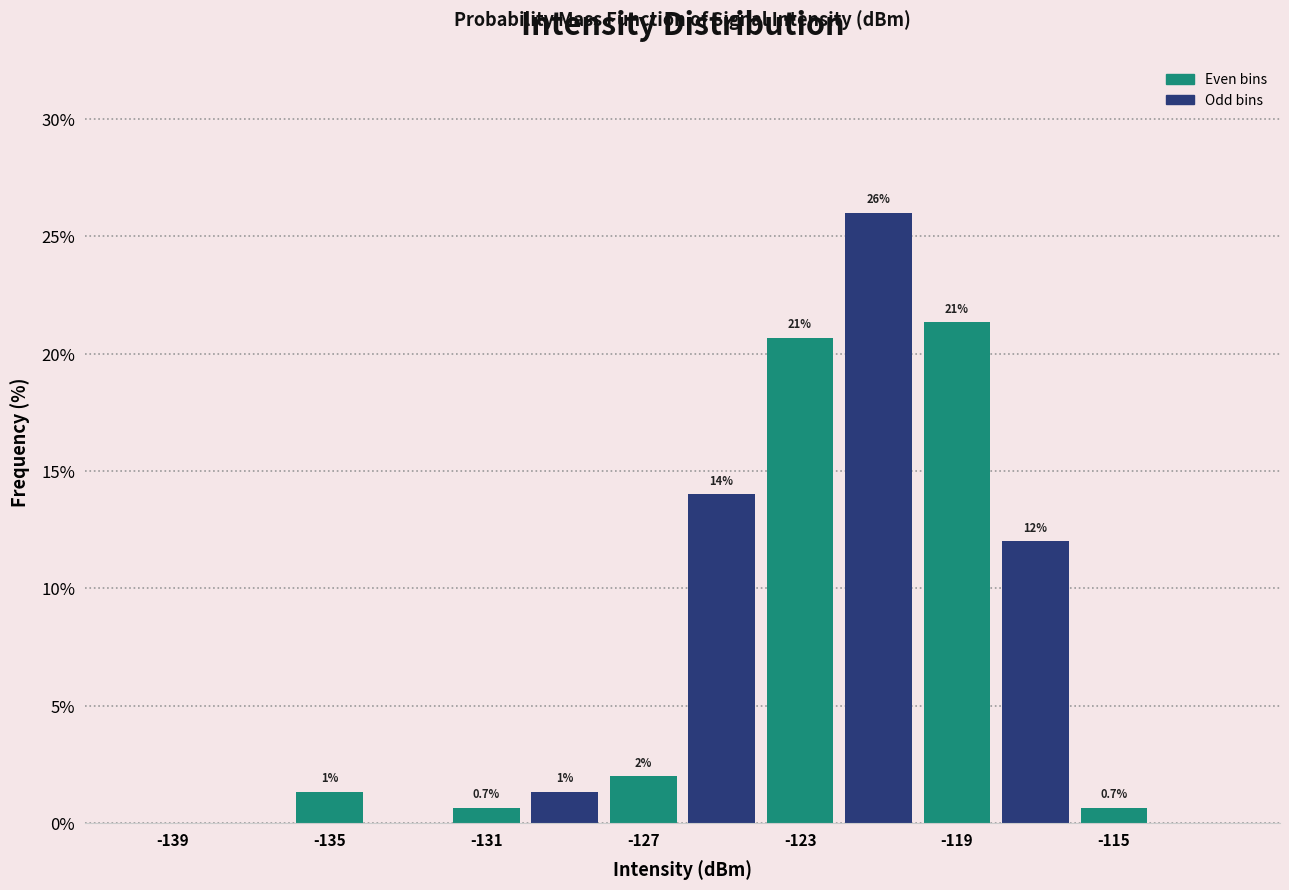

Over which range of the x-axis is the bar tallest?

-122 to -120